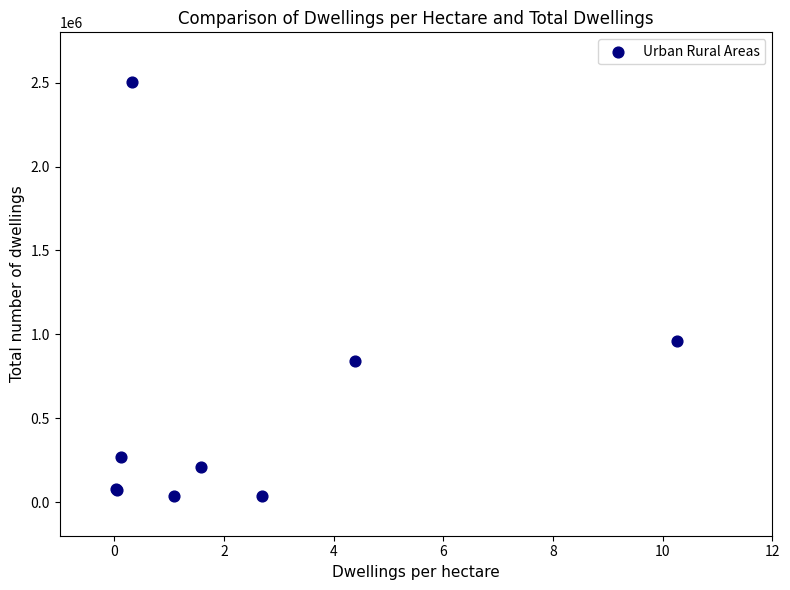

What Y value in the scatter plot is closest to 1270565?

960059